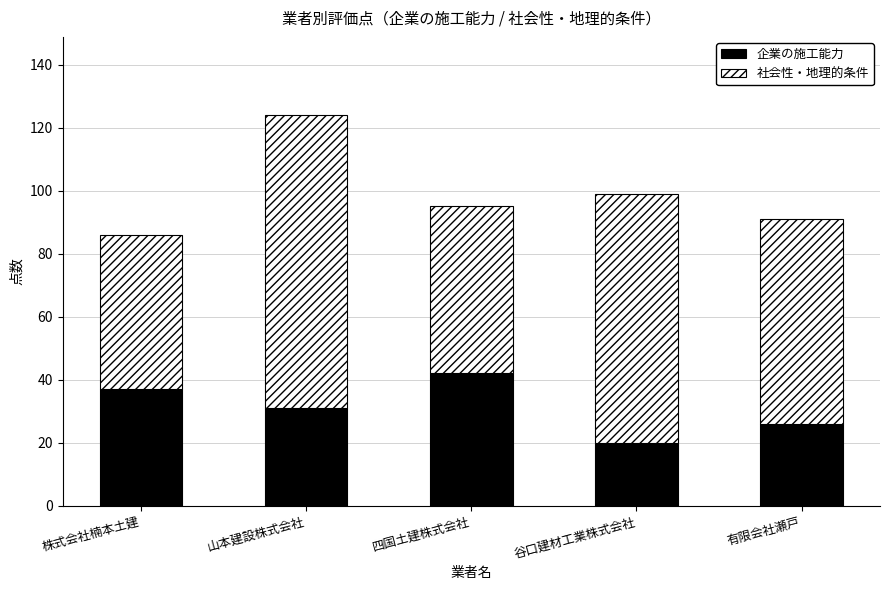

Reading right to left, transcribe the values for 企業の施工能力.

26	20	42	31	37